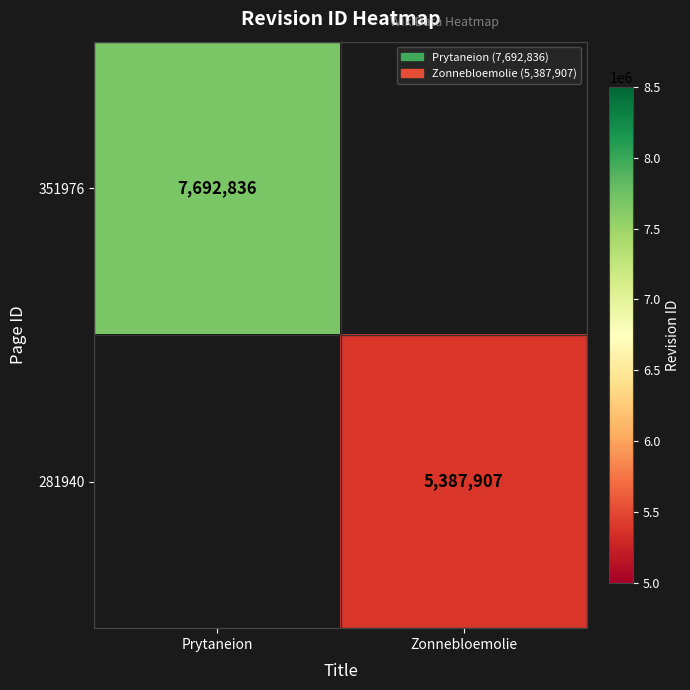

The value of 281940 at Zonnebloemolie is 5387907. True or false?

True